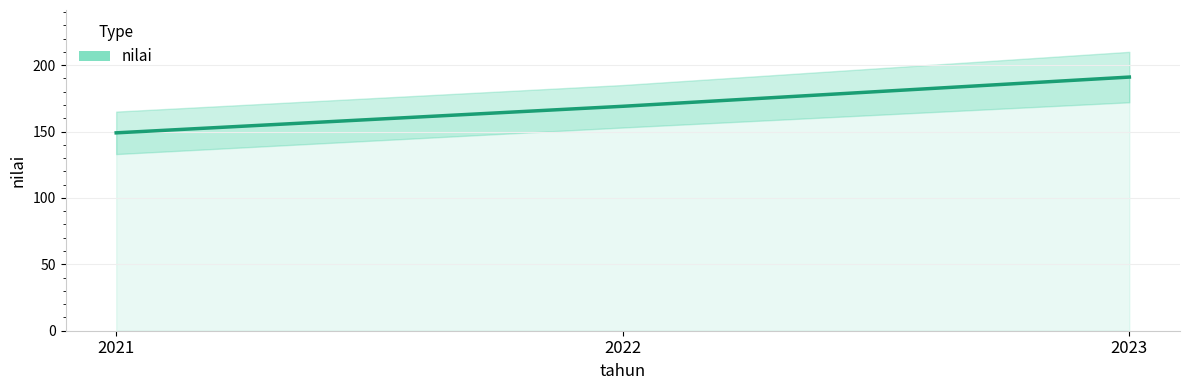

What is the minimum value shown in the chart?

149